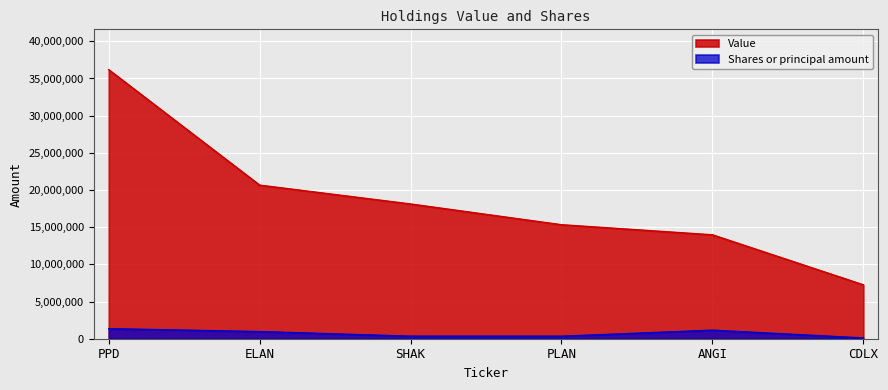

Between SHAK and CDLX, which series saw the biggest shift?

Value